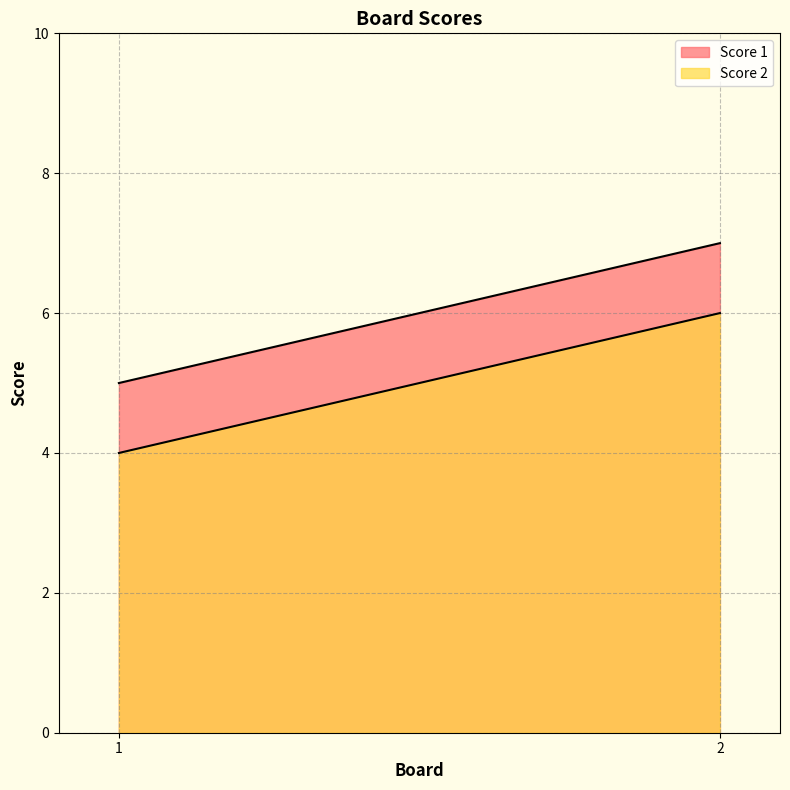

At which category is the sum across all series the highest?

2